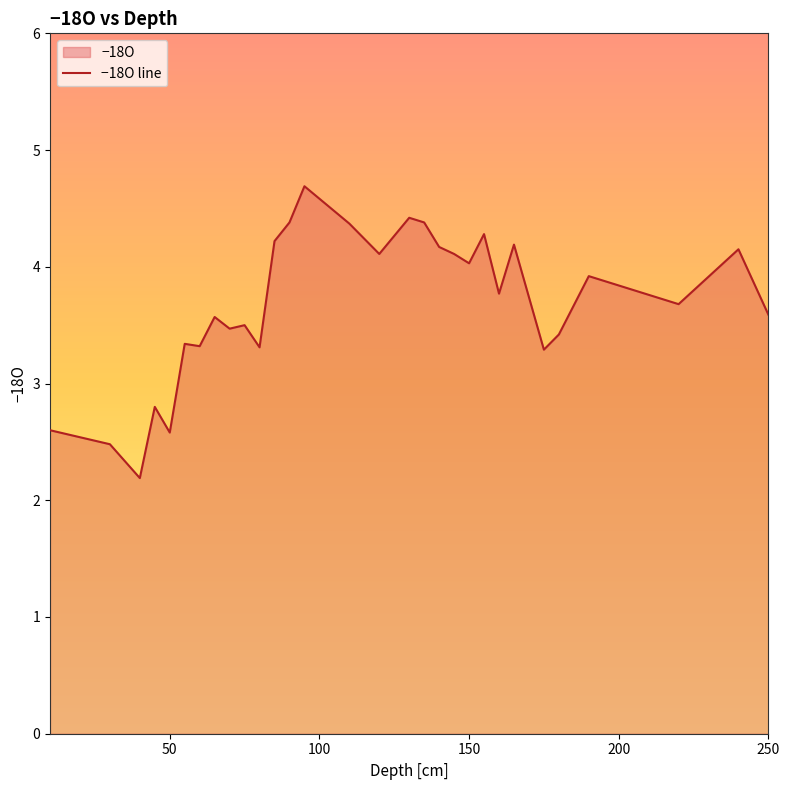

What is the greatest value displayed?

4.7